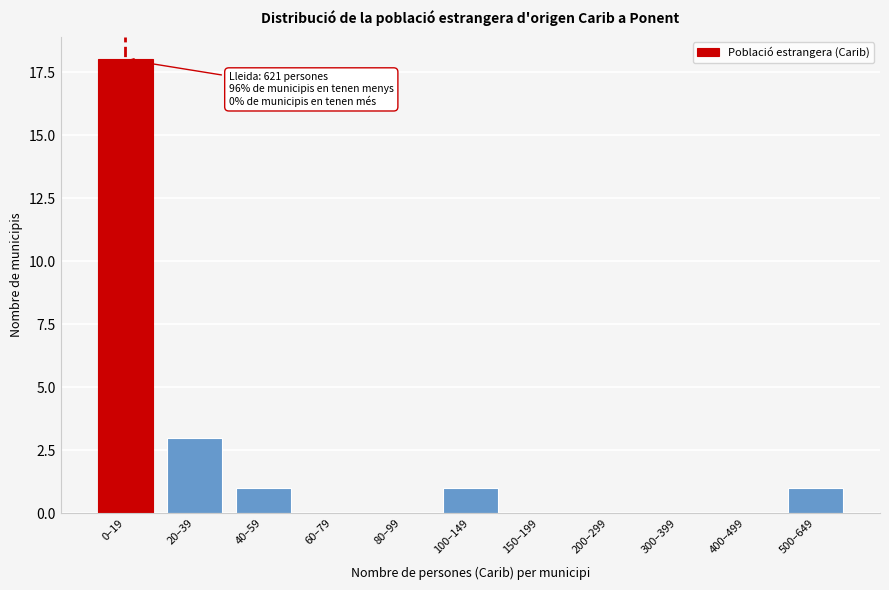

Reading left to right, extract all data points from this chart.

0–19=18	20–39=3	40–59=1	60–79=0	80–99=0	100–149=1	150–199=0	200–299=0	300–399=0	400–499=0	500–649=1